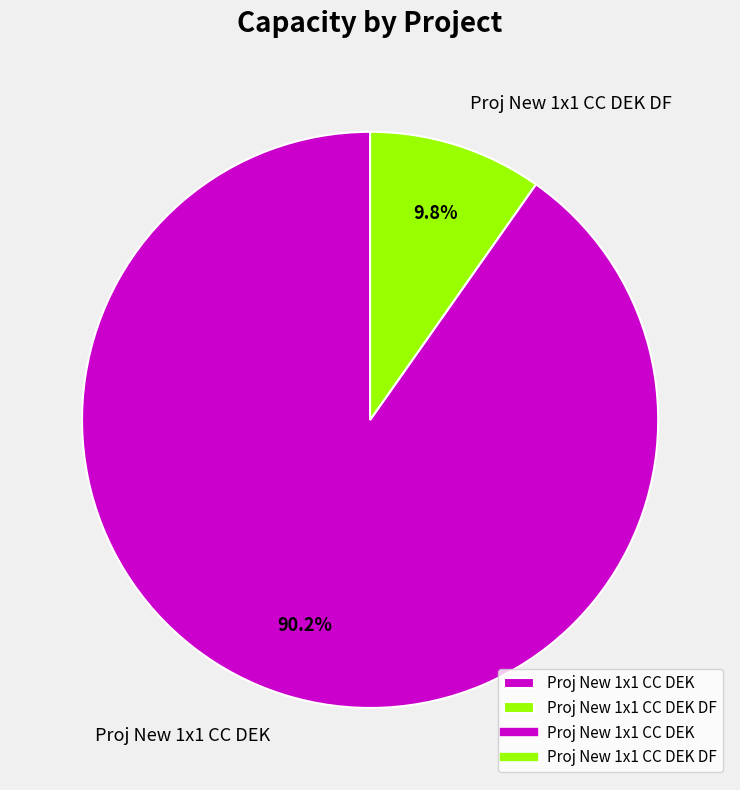

Is there a majority slice in this chart?

Yes